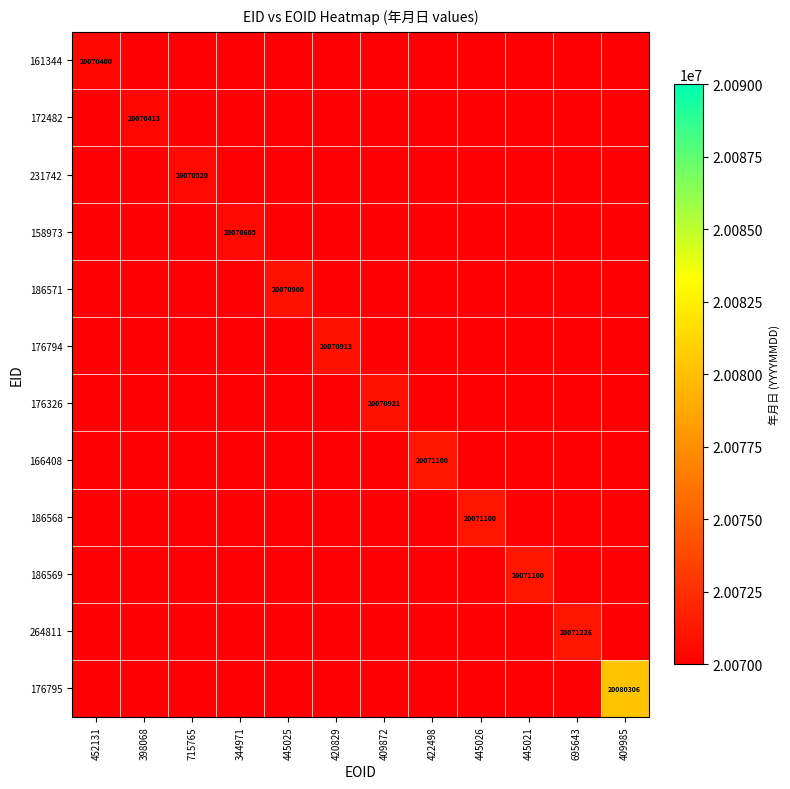

How many series are shown in this chart?

12